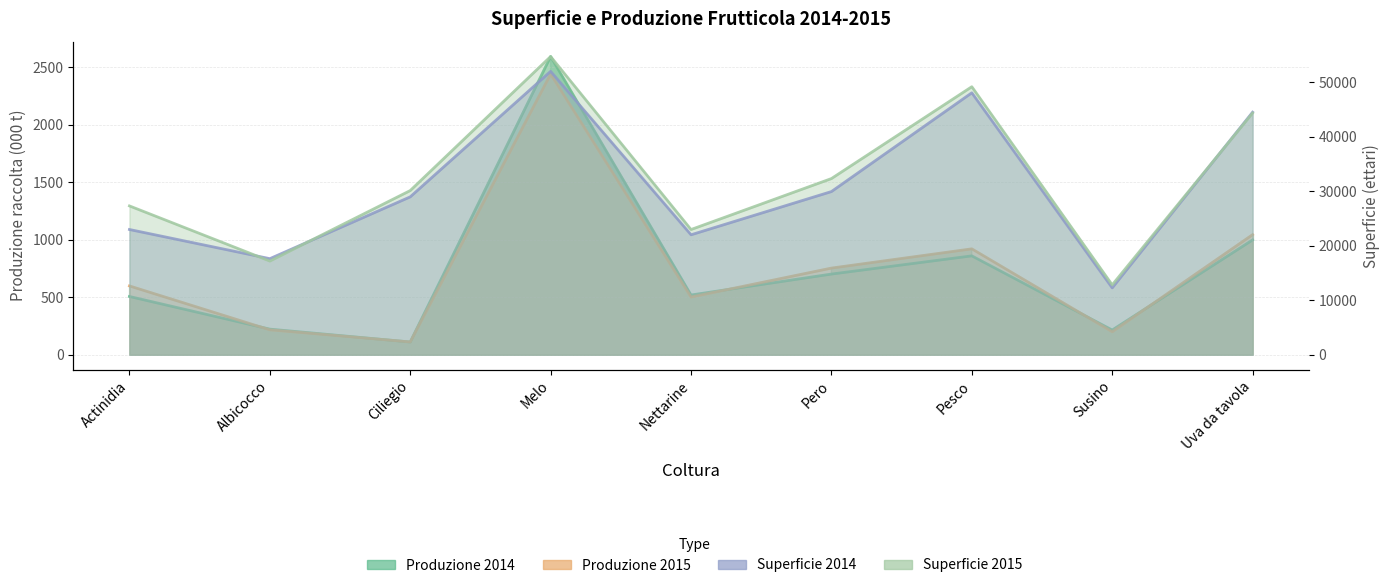

How many distinct data groups are displayed?

4